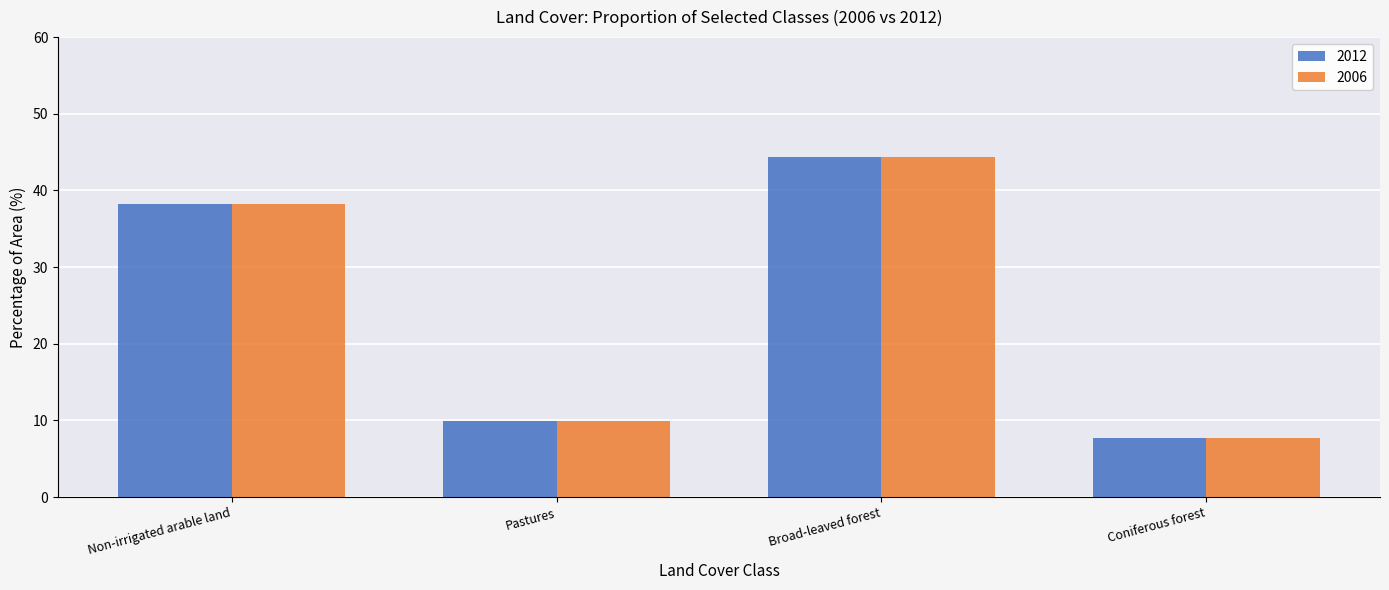

List the labels in order of 2012 value, largest first.

Broad-leaved forest, Non-irrigated arable land, Pastures, Coniferous forest